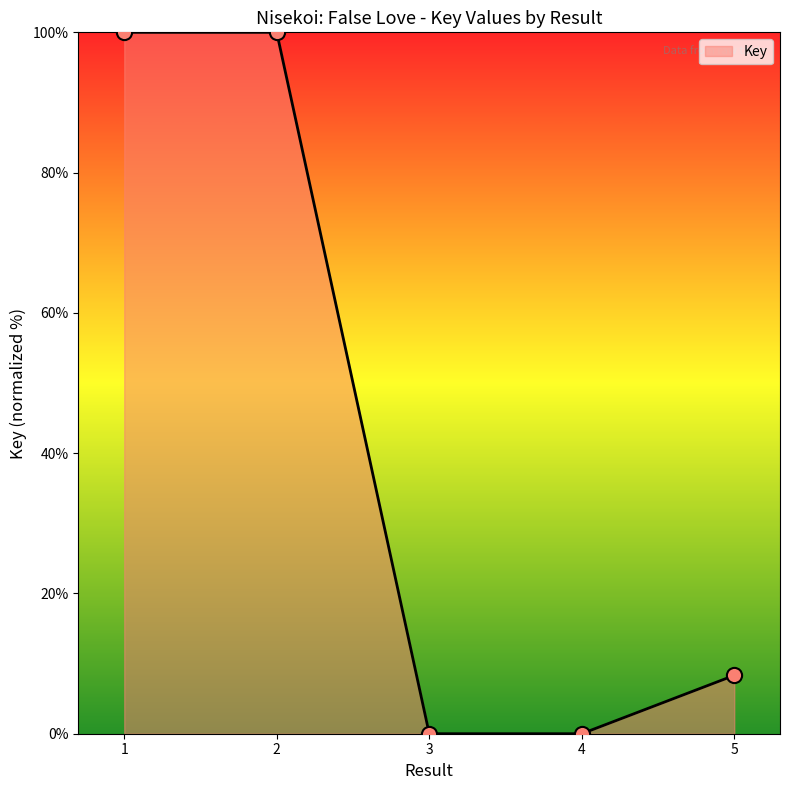

What is the change in value from 1 to 3?

-100.0